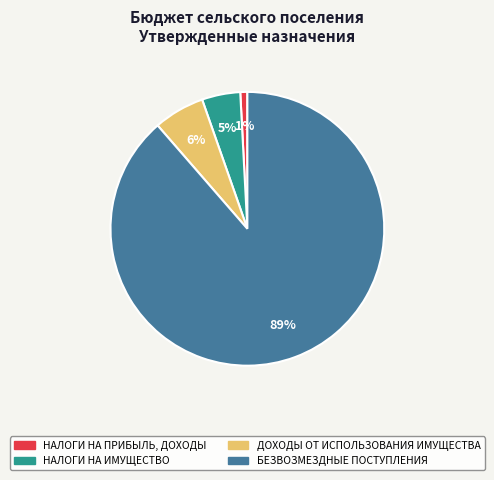

Which category has the biggest portion of the pie?

БЕЗВОЗМЕЗДНЫЕ ПОСТУПЛЕНИЯ